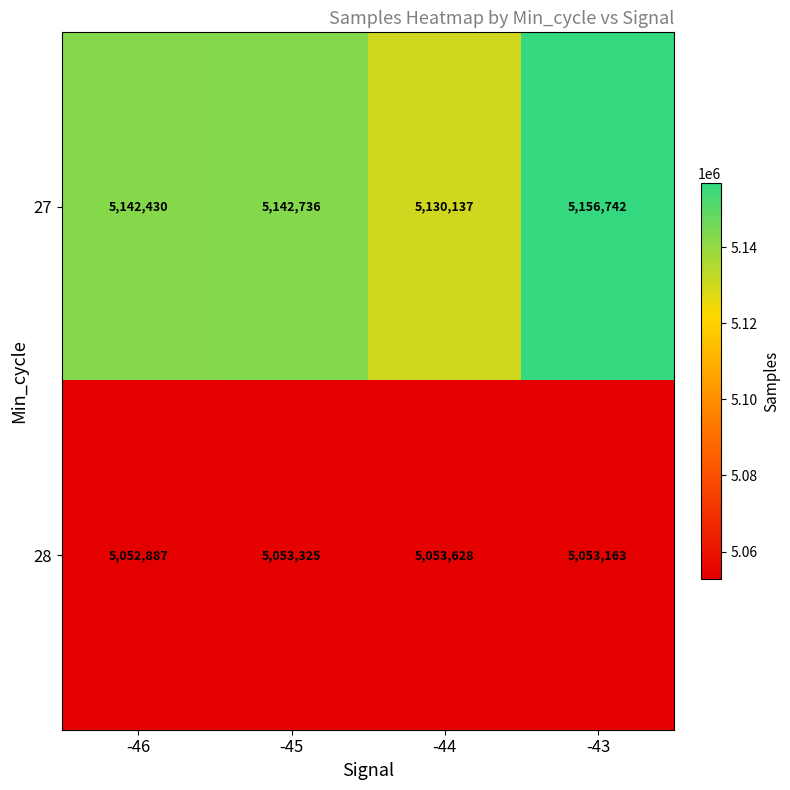

What is the average value of the 28 series?

5053251